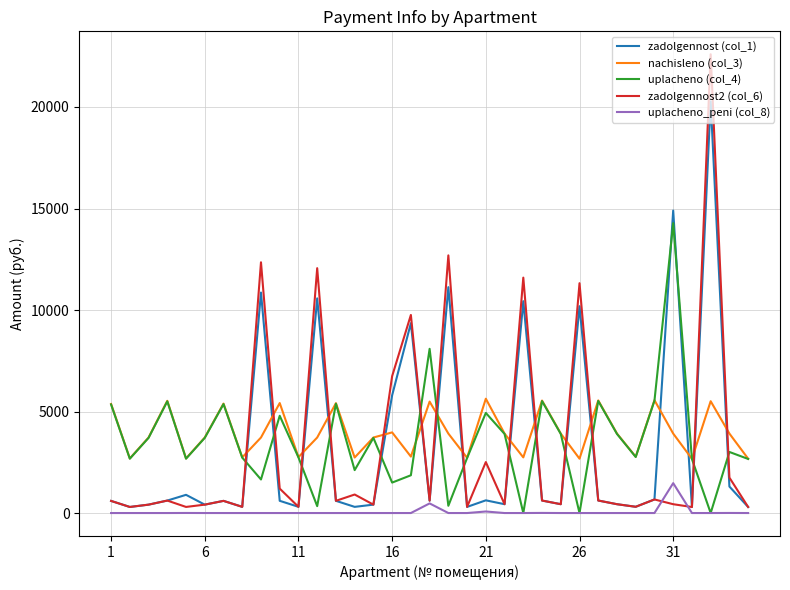

How many values in the zadolgennost (col_1) series exceed 601?

19